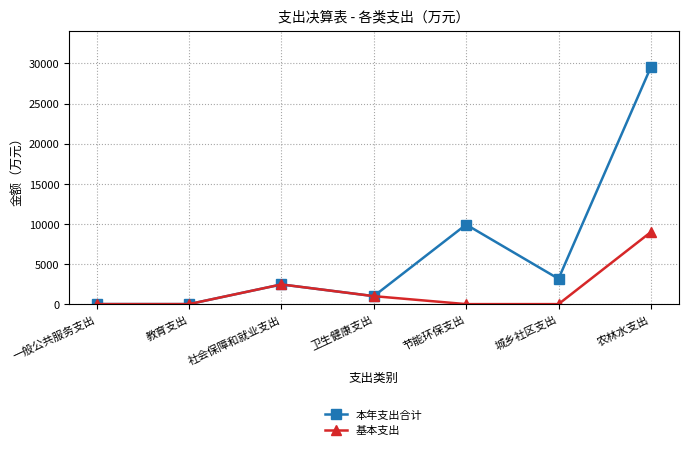

What is the difference between the highest and lowest values at 城乡社区支出?

3159.0